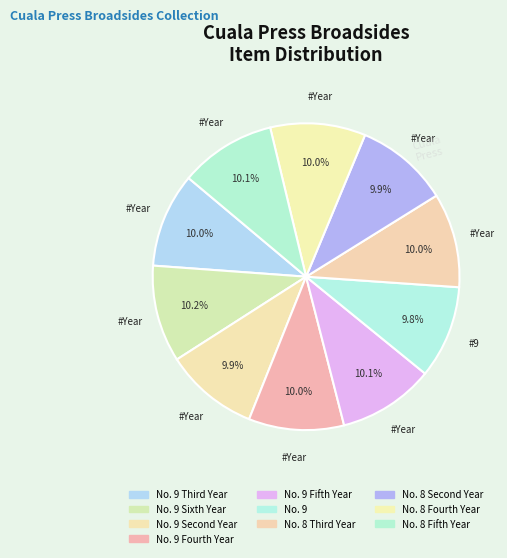

How many slices are in this pie chart?

10